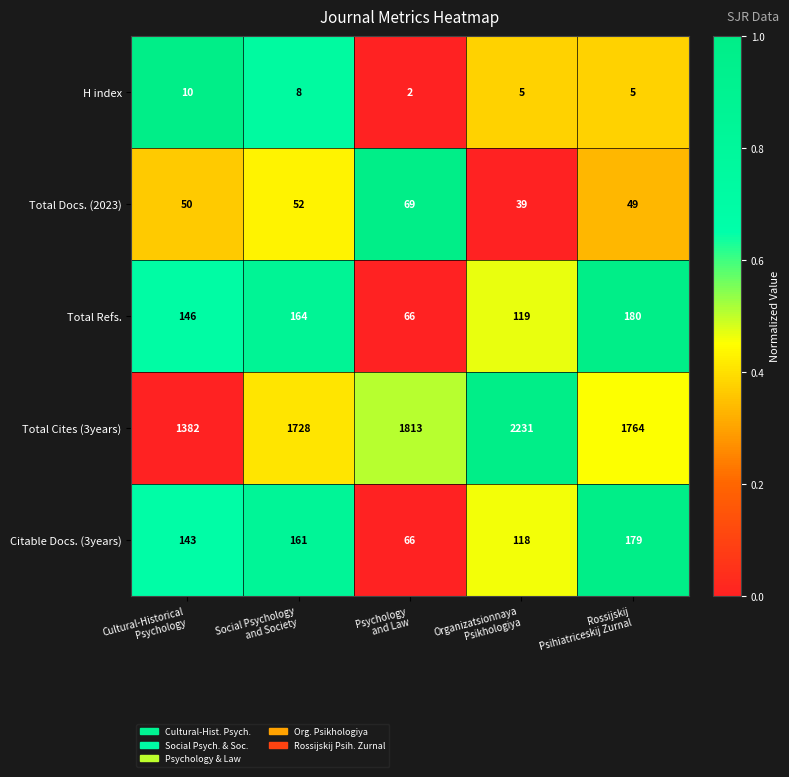

Count the Total Refs. values in the range 119 to 164.

3